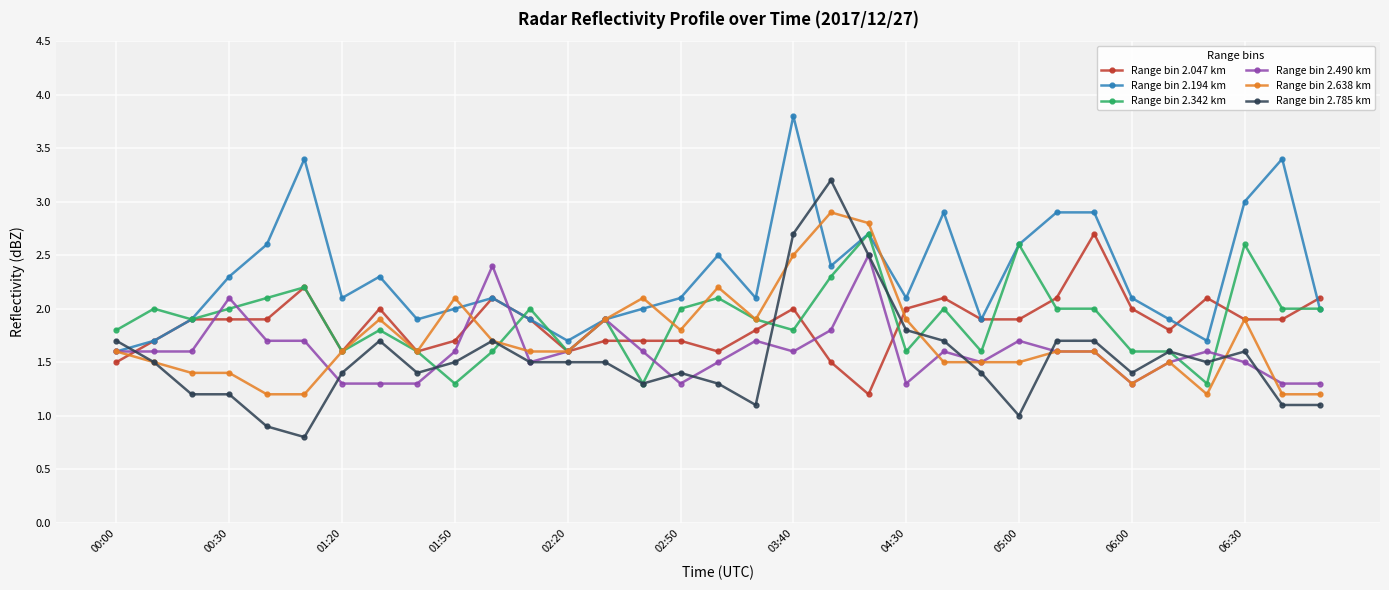

True or false: Range bin 2.047 km has more than 1 points higher than both neighbors.

True